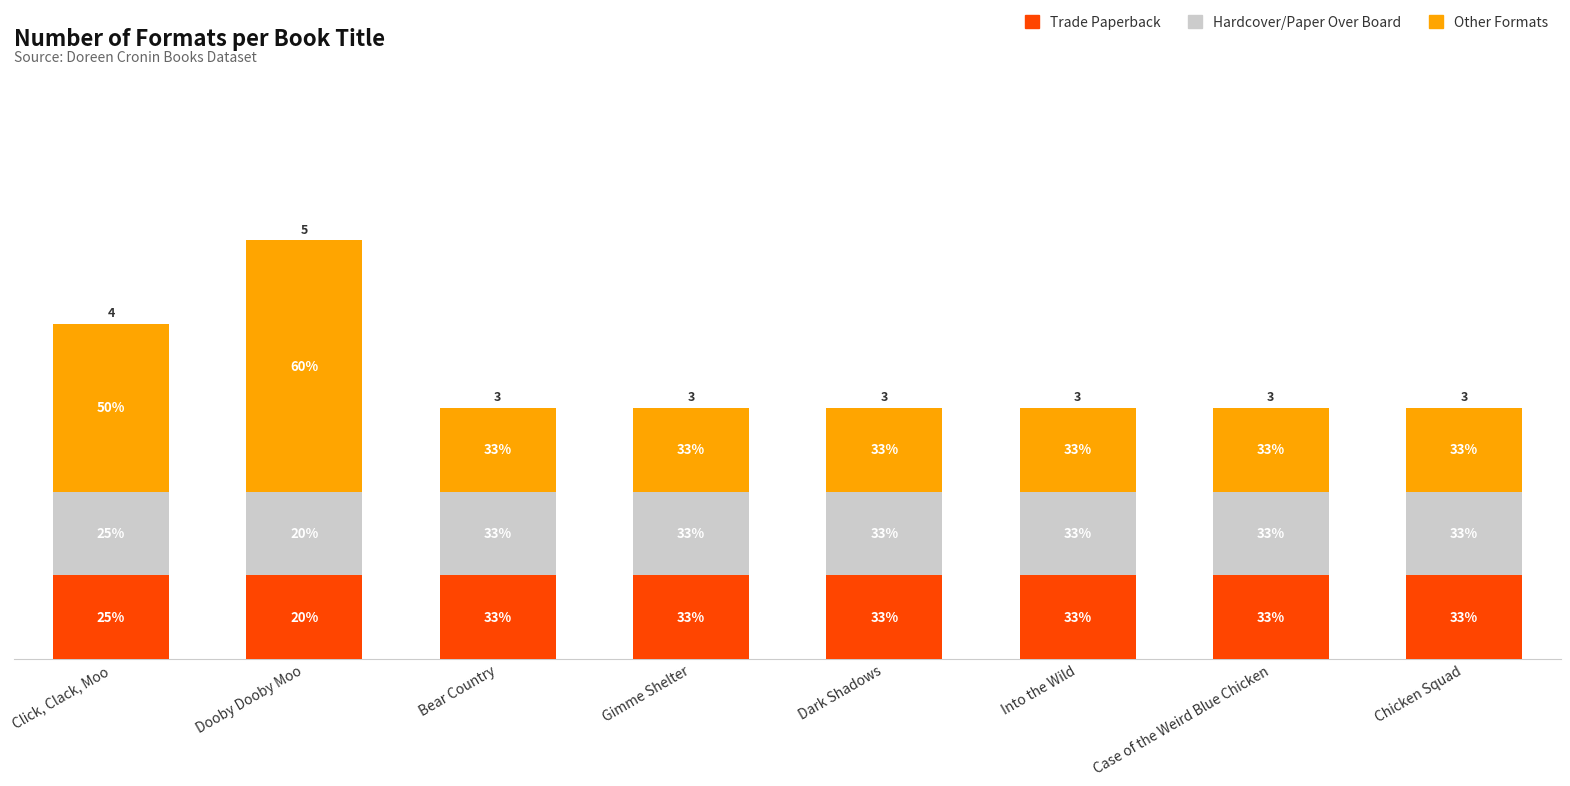

Does the chart contain any negative values?

No